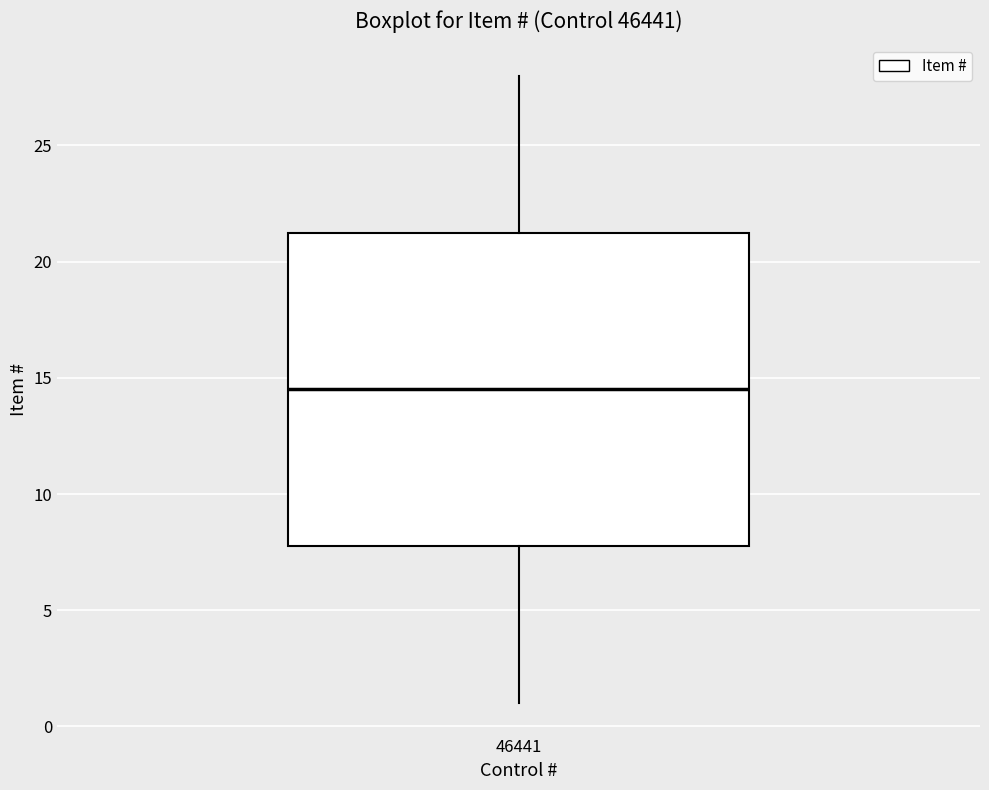

Transcribe this box plot: give where the median line is, the range the box spans, and where the two whiskers end, as read against the y-axis. The values are not printed on the chart, so give them approximately, as read against the axis.

median 14.5, box 8.0 to 21.5, whiskers 1.0 to 28.0